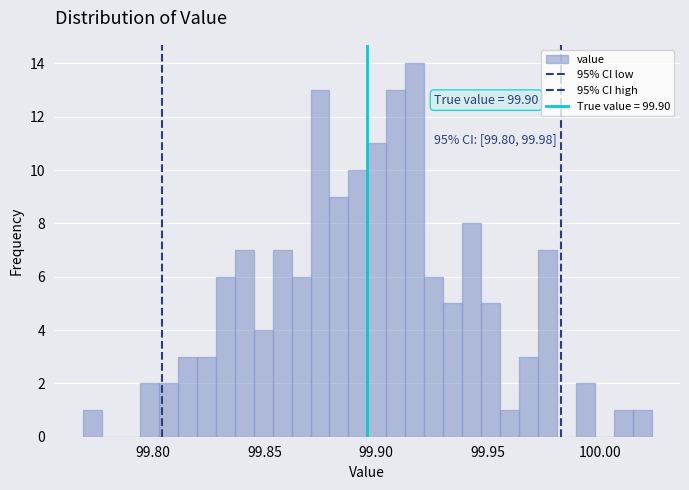

Read against the x-axis, roughly where is the centre of the tallest bar?

99.915